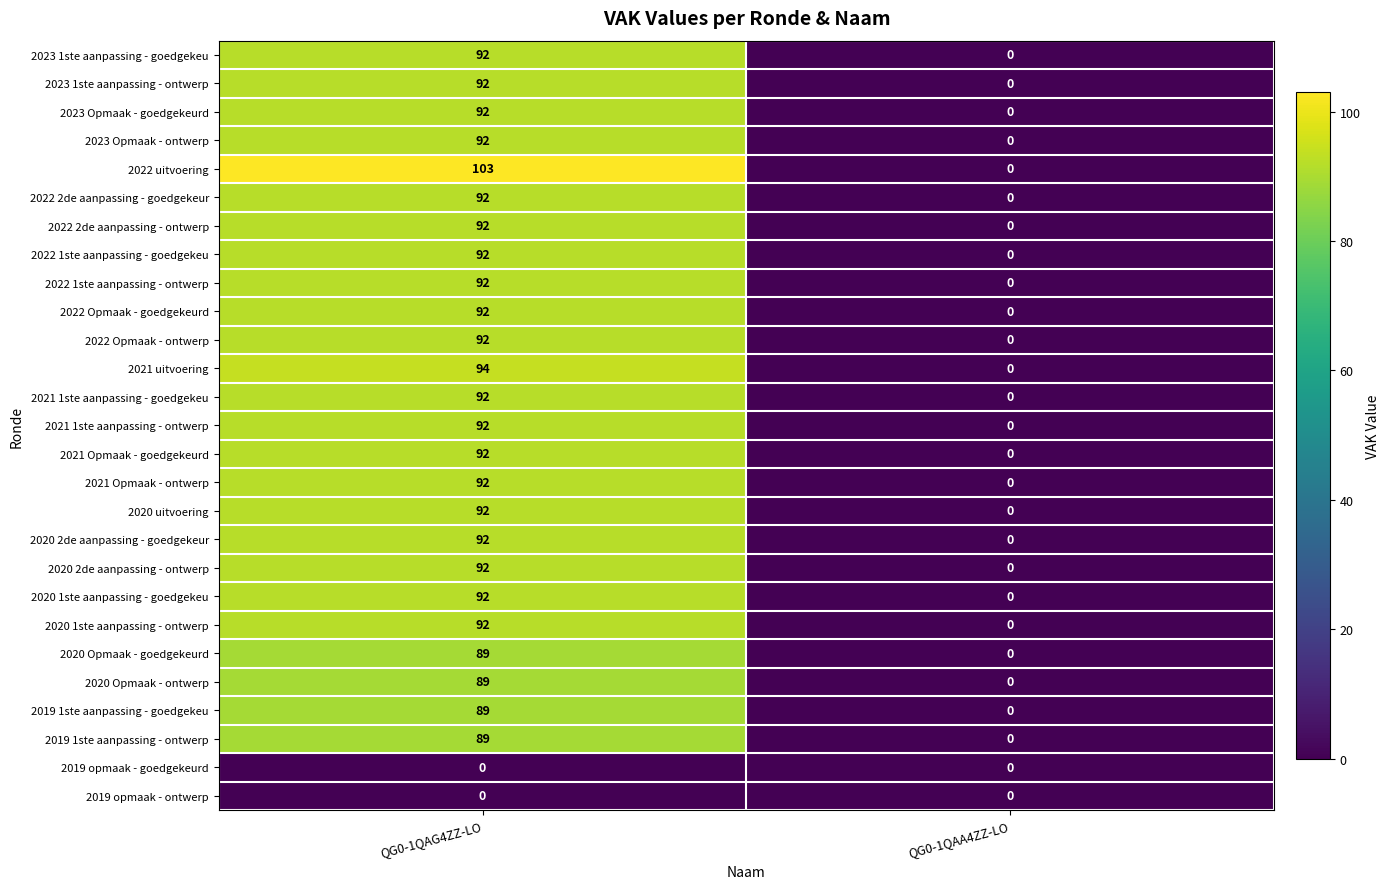

Which series has the largest total across all categories?

2022 uitvoering